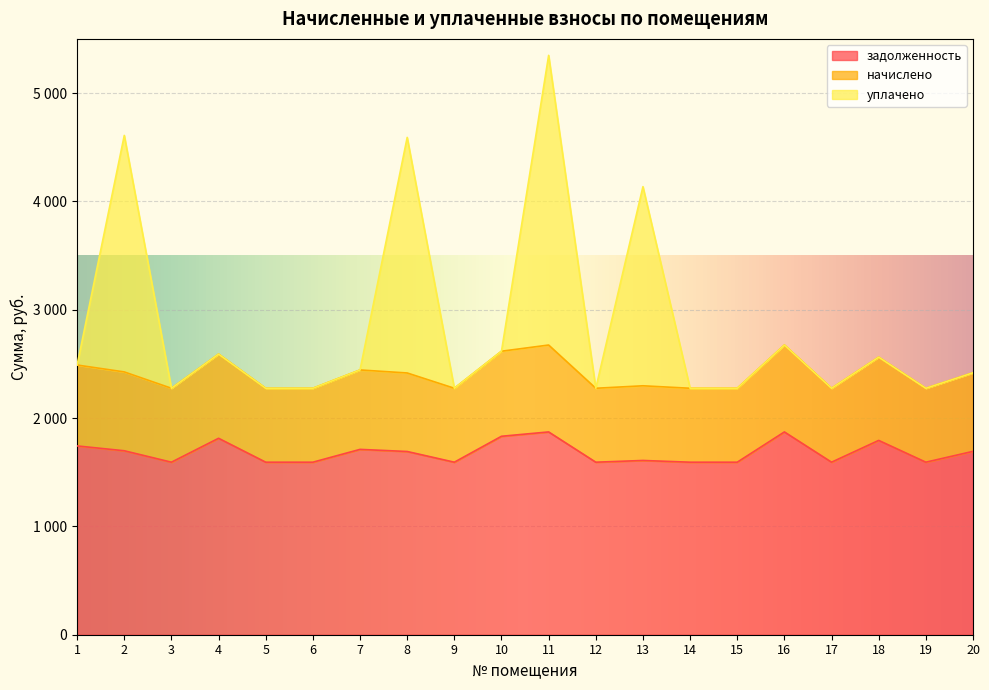

At which label is задолженность closest to 1732?

1